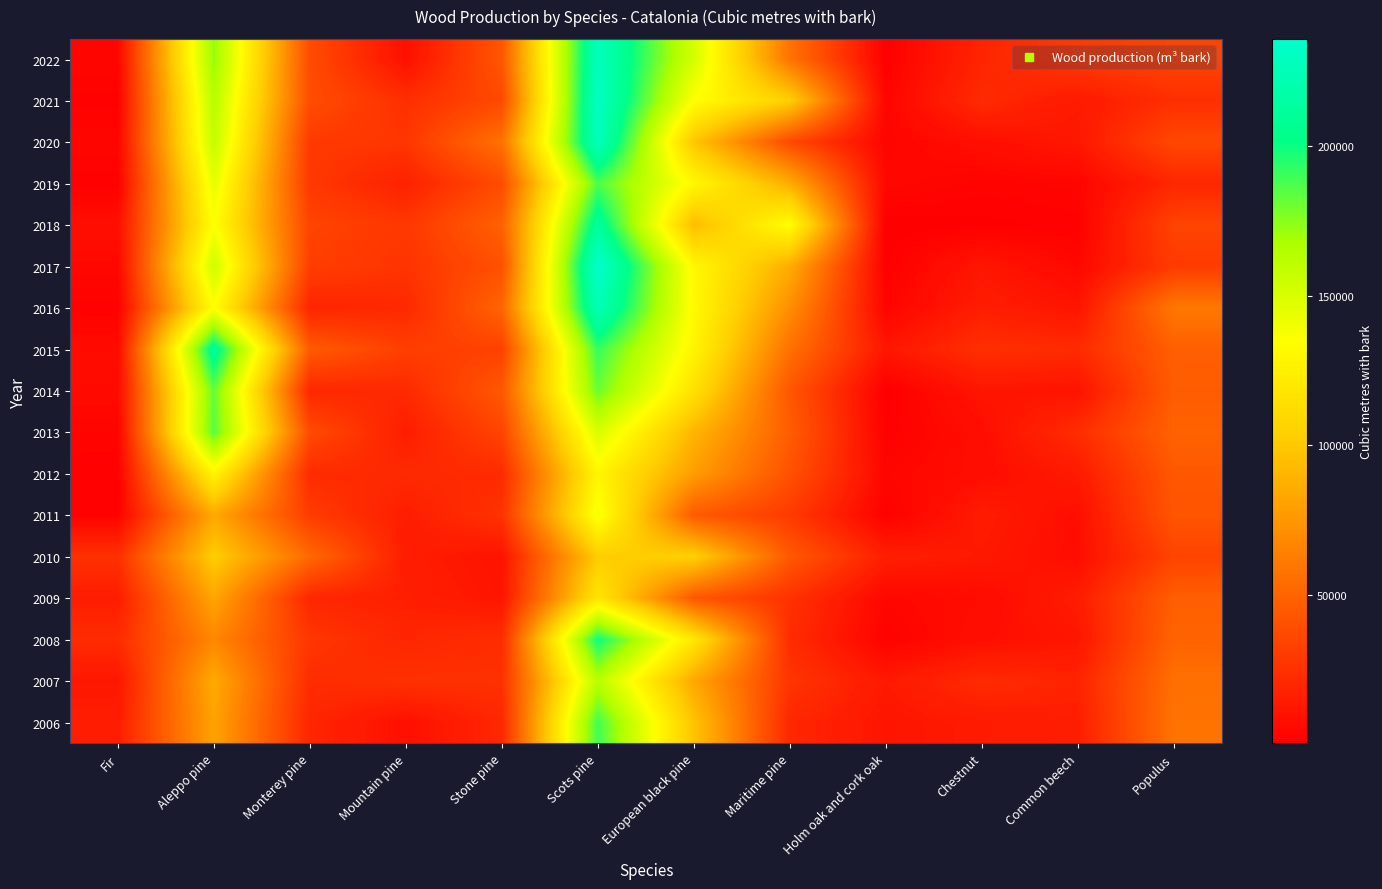

At which category is the sum across all series the highest?

Scots pine